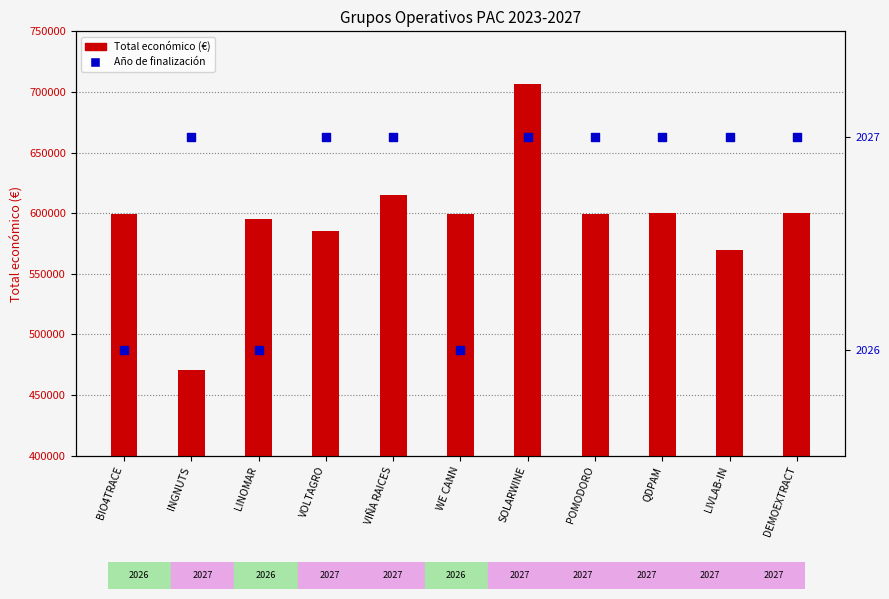

At which category is the sum across all series the highest?

SOLARWINE